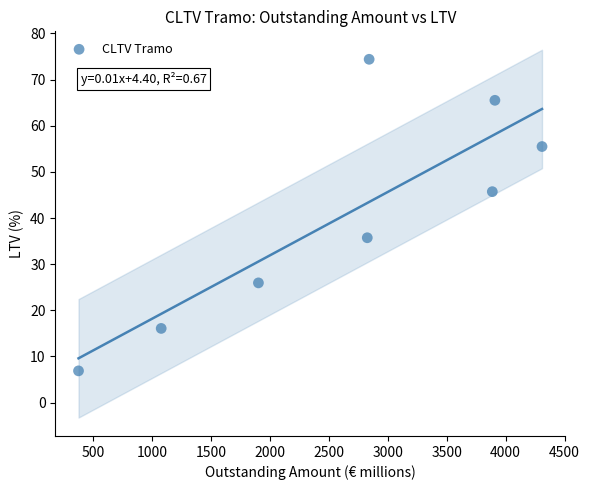

What is the range of Y values (max minus min)?

67.5